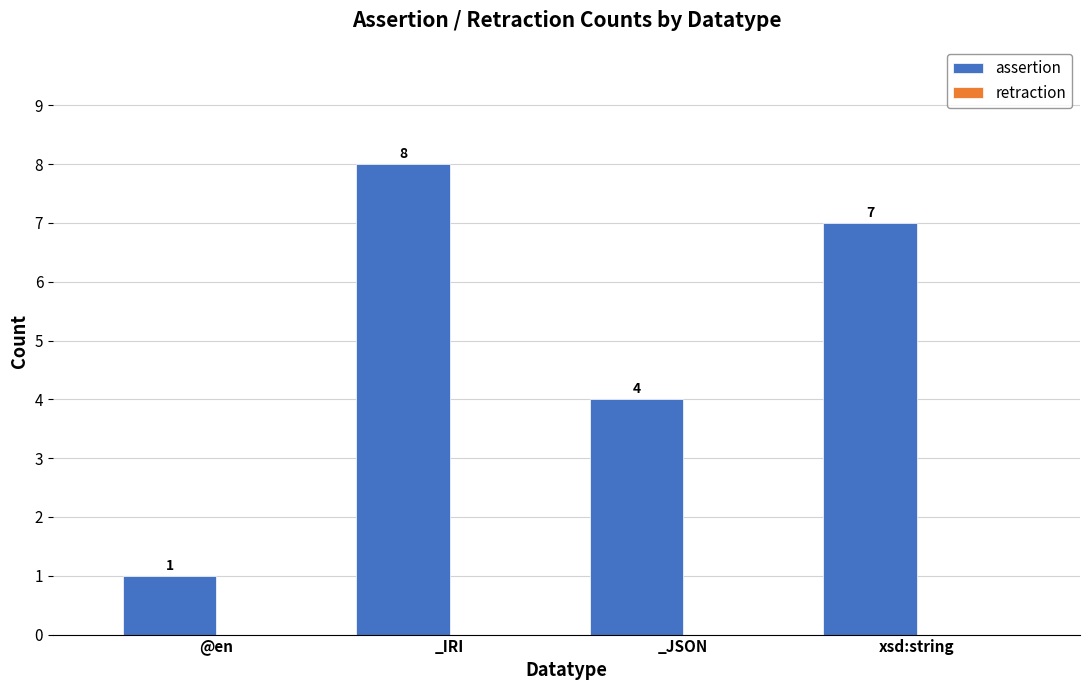

At which label is the value closest to 4?

_JSON